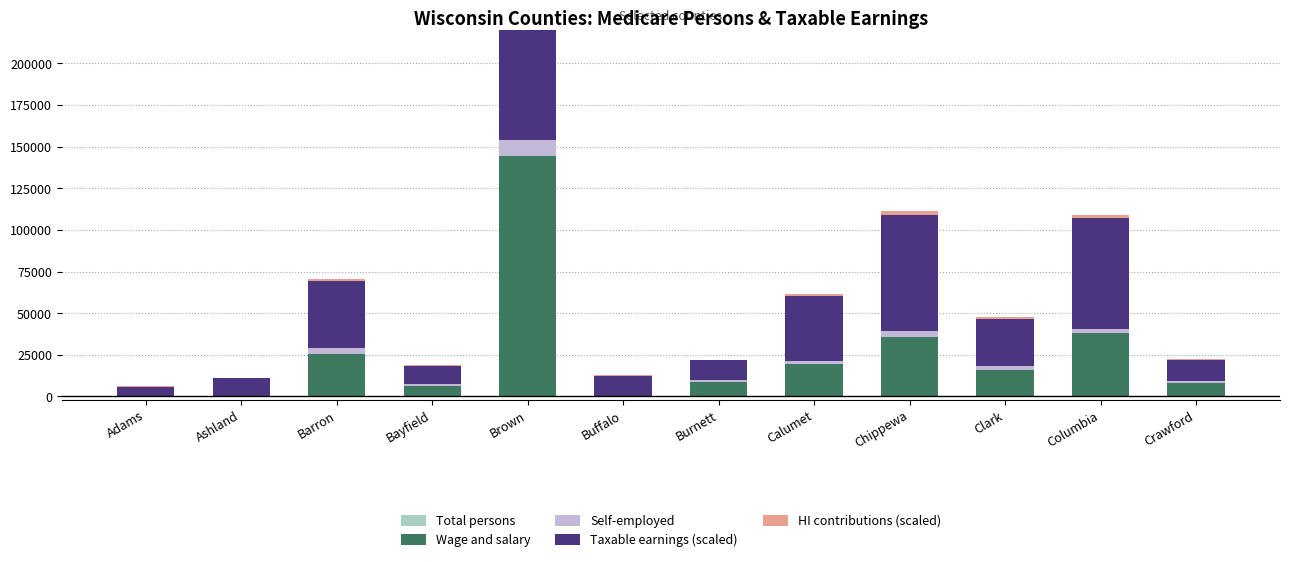

At which label does Self-employed first exceed 1973?

Barron